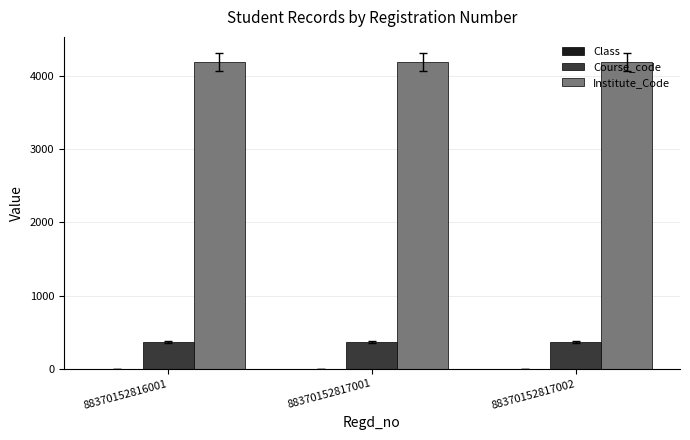

What is the sum of all Institute_Code values?

12567